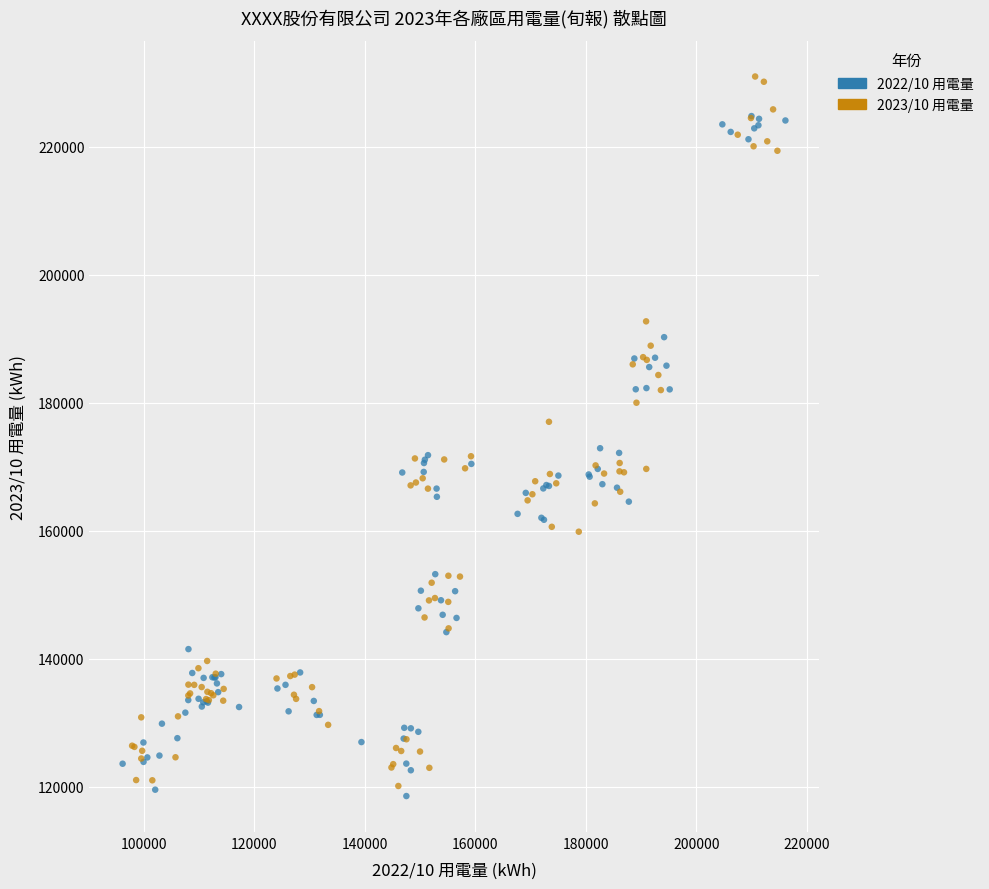

Which series reaches the maximum Y coordinate?

2023/10 用電量